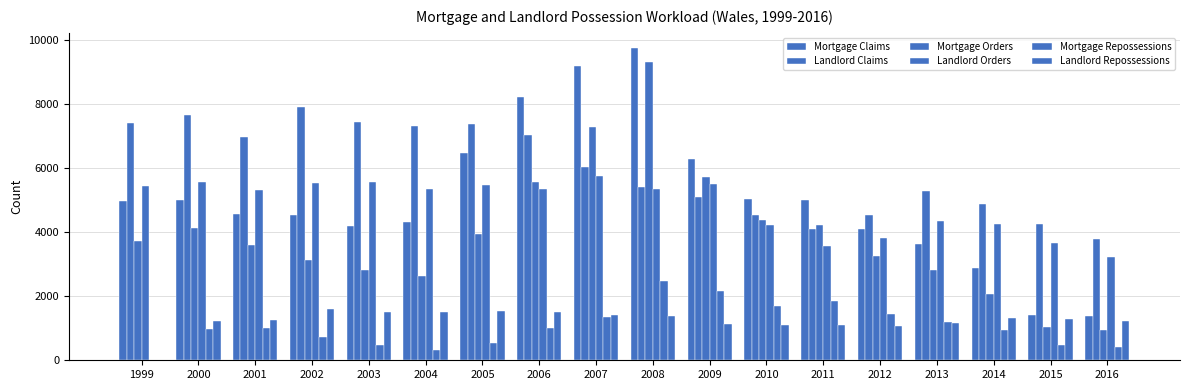

Are the bars grouped side by side (vs. stacked)?

Yes